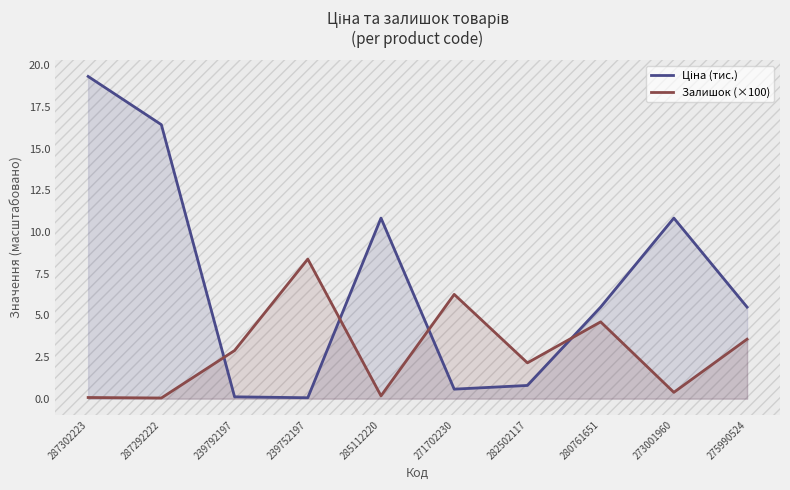

Rank the series by their maximum value, from highest to lowest.

Ціна (тис.), Залишок (×100)